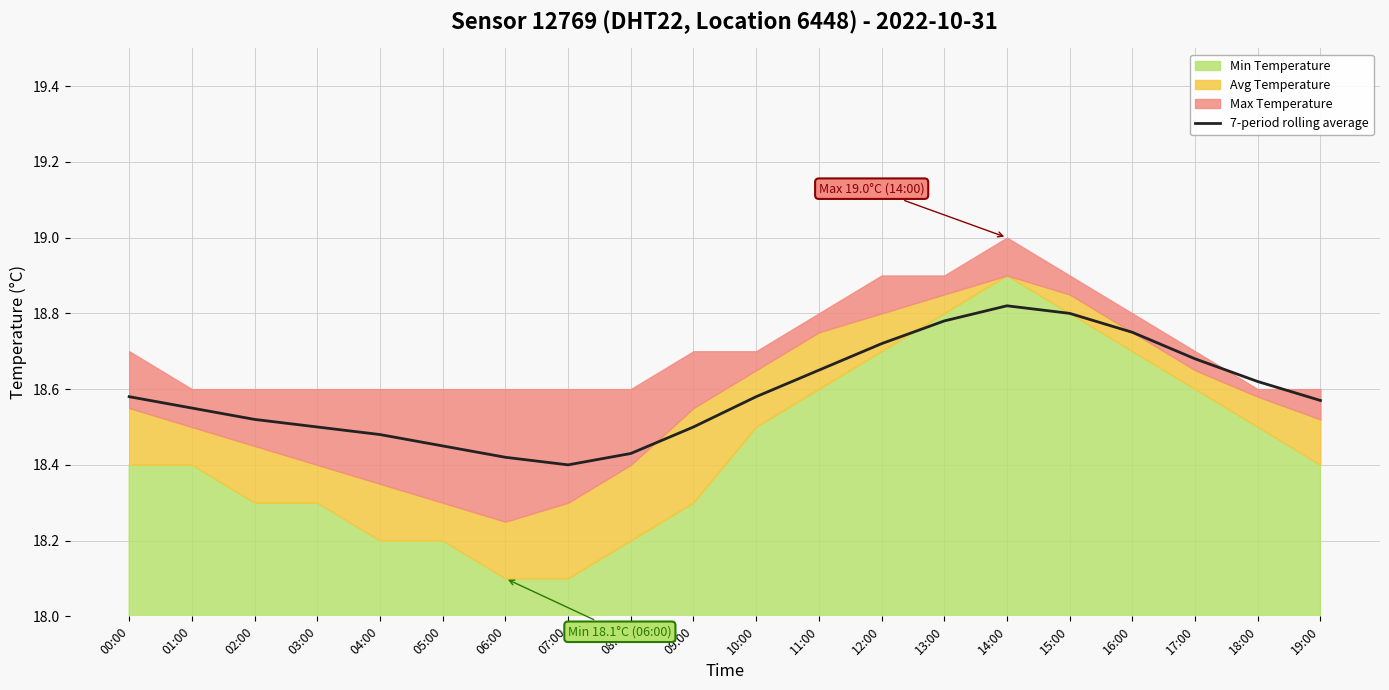

Where is the first local minimum?

07:00